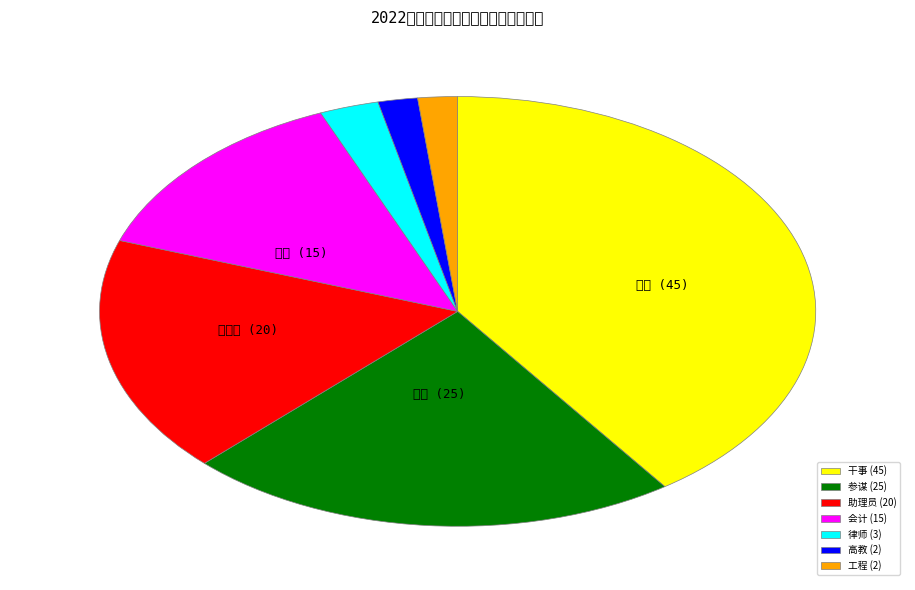

True or false: 律师 (3) accounts for 3% of the total.

True